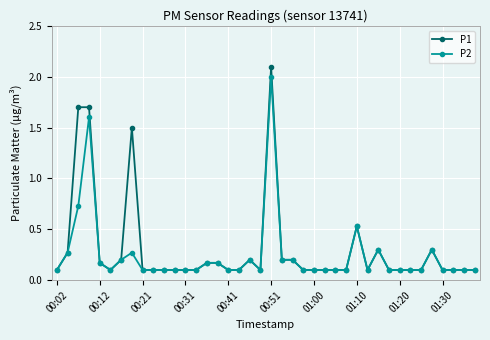

What is the value of the P1 point at the 30th from the left?

0.1